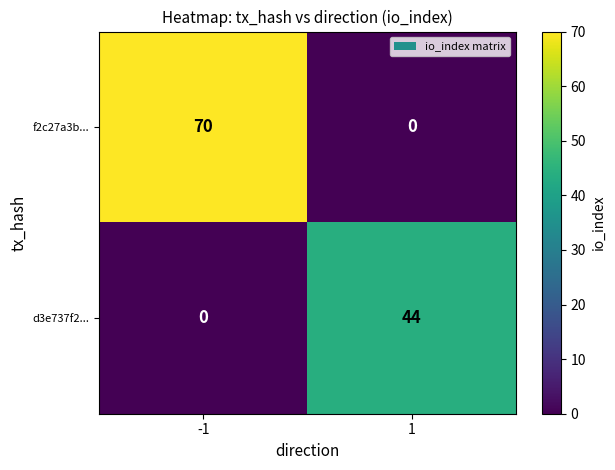

Reading left to right, extract all data points from this chart.

f2c27a3b...: 70	0
d3e737f2...: 0	44